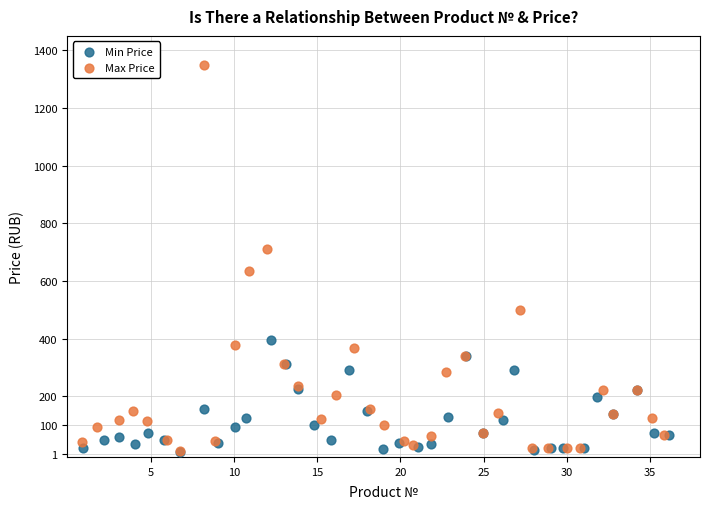

Which series reaches the maximum Y coordinate?

Max Price